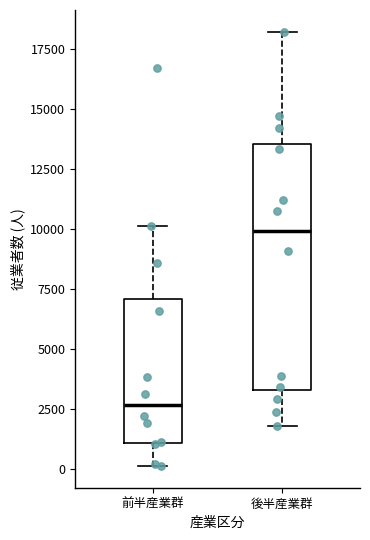

Comparing the boxes themselves (not the whiskers), which one is the tallest?

後半産業群